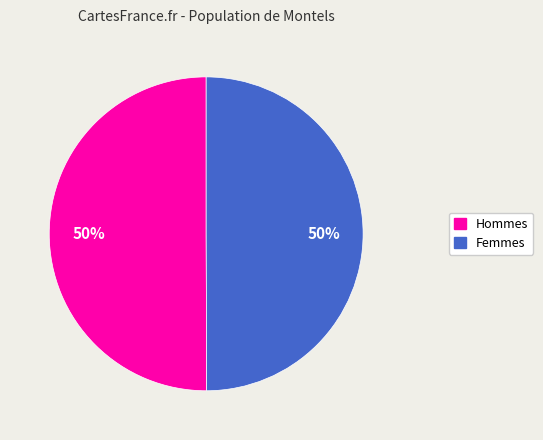

The Femmes slice represents 50% of the pie. True or false?

True